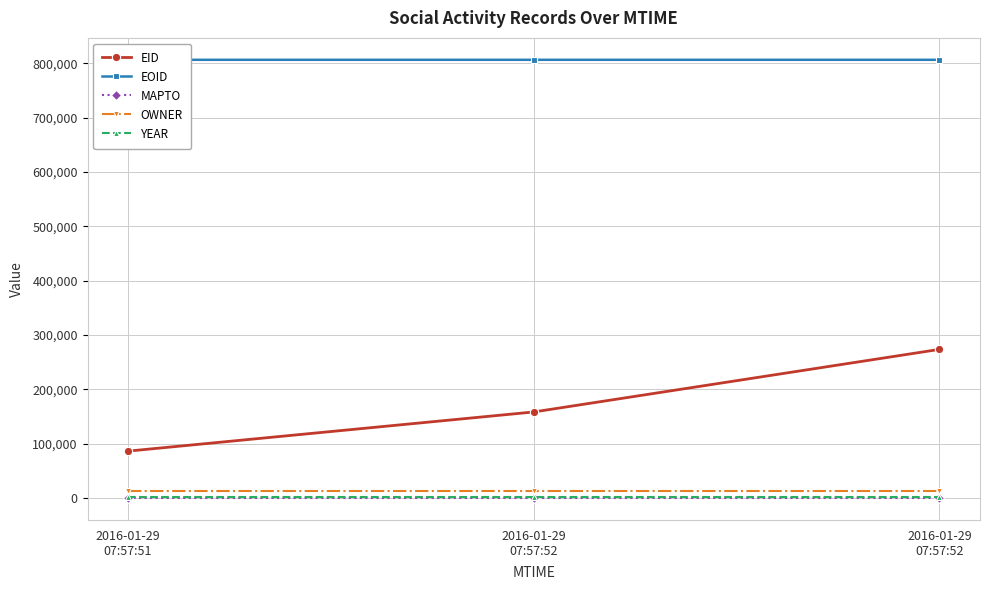

What is the difference between the highest and lowest values at 2016-01-29
07:57:51?

806149